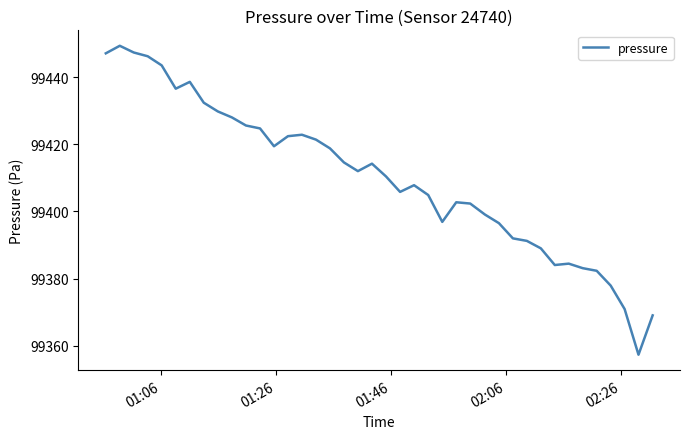

What is the difference between the maximum and minimum values?

92.0